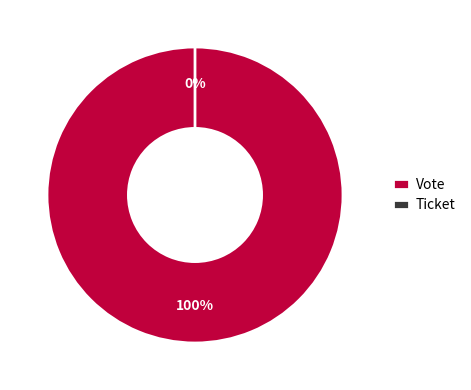

Is there any slice that represents more than half of the pie?

Yes